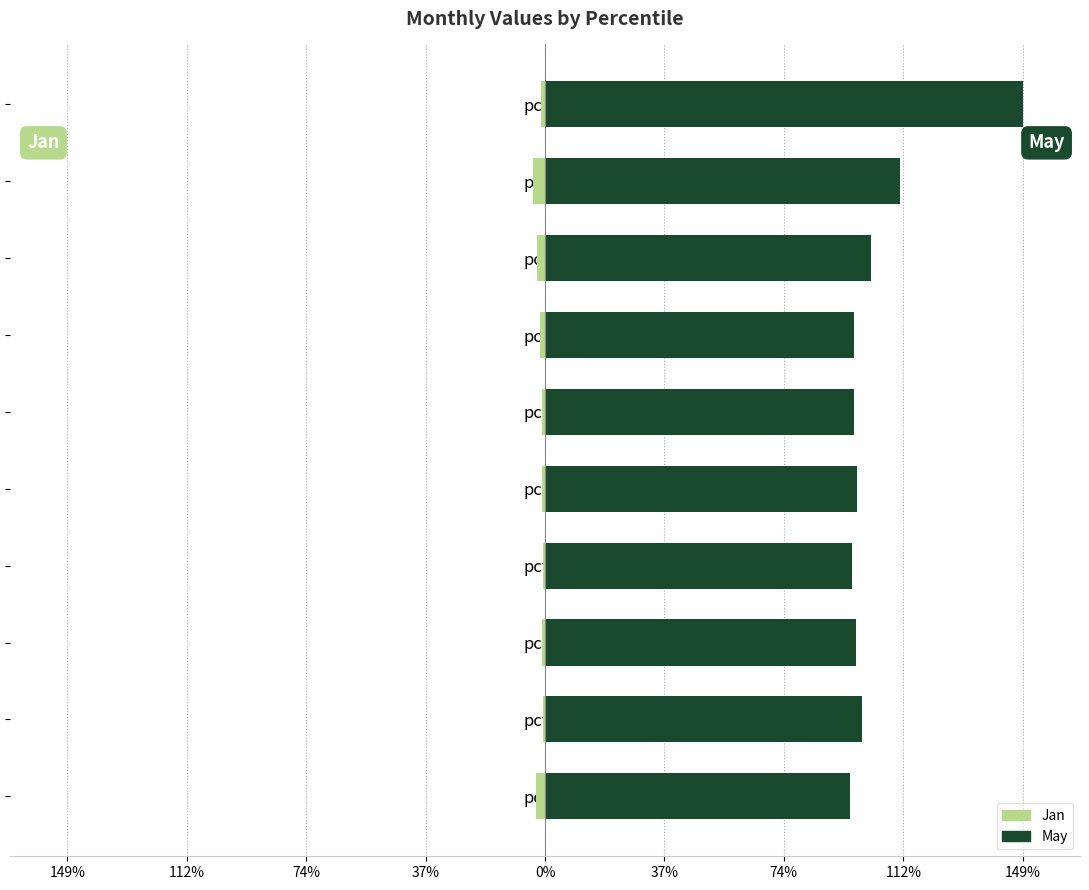

Which series has the widest spread of values?

May